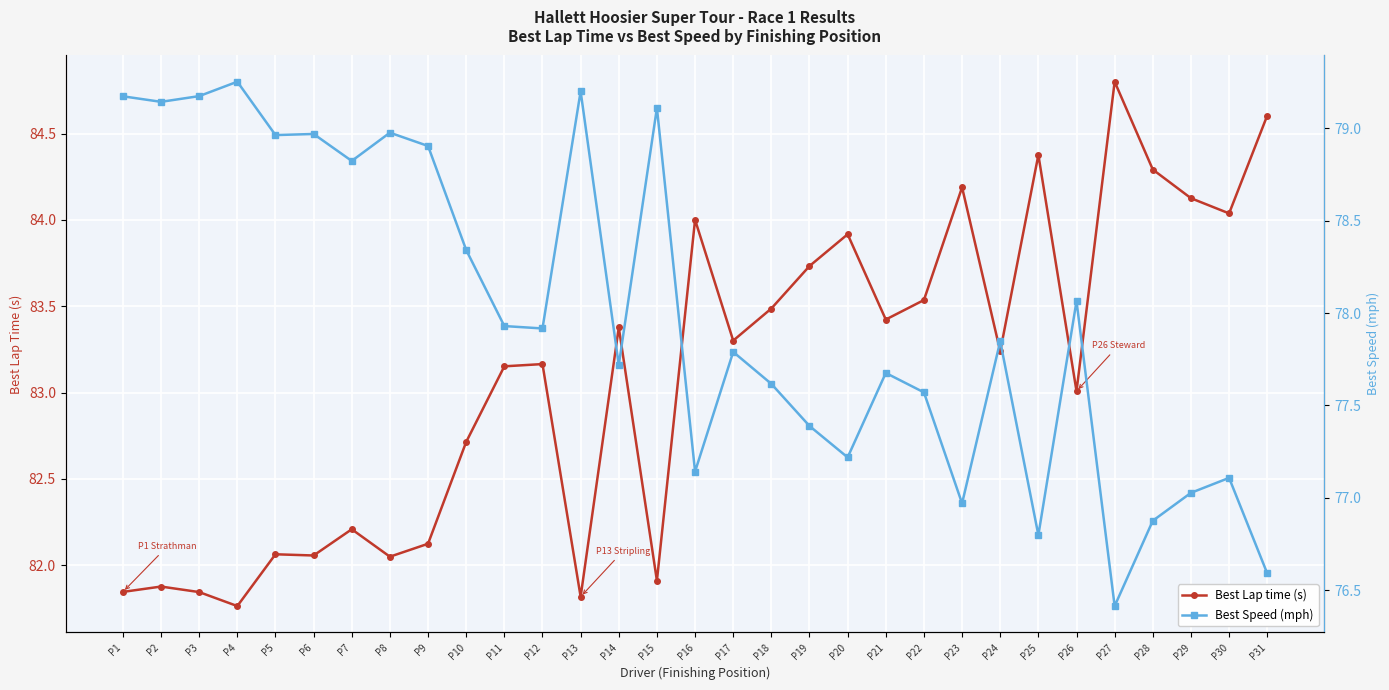

What are all the series names shown in the legend?

Best Lap time (s), Best Speed (mph)